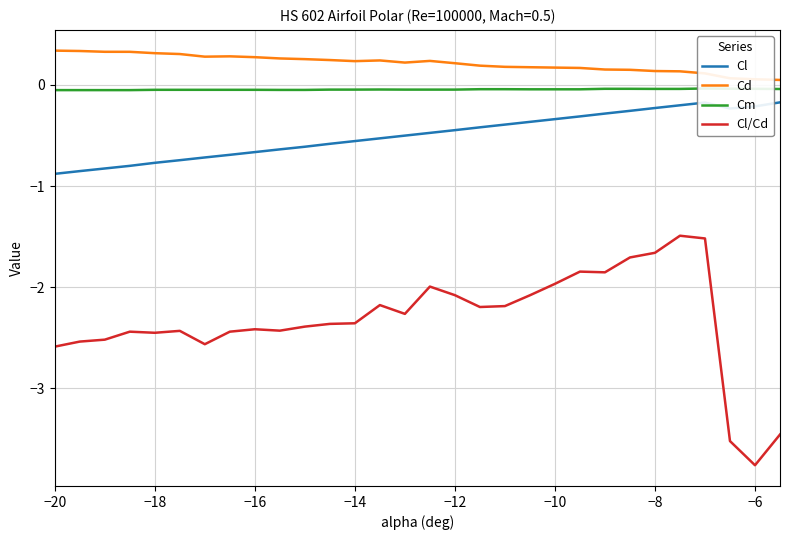

Reading left to right, transcribe all the data shown in this chart.

Cl: -0.9	-0.9	-0.8	-0.8	-0.8	-0.7	-0.7	-0.7	-0.7	-0.6	-0.6	-0.6	-0.6	-0.5	-0.5	-0.5	-0.4	-0.4	-0.4	-0.4	-0.3	-0.3	-0.3	-0.3	-0.2	-0.2	-0.2	-0.2	-0.2	-0.2
Cd: 0.3	0.3	0.3	0.3	0.3	0.3	0.3	0.3	0.3	0.3	0.3	0.2	0.2	0.2	0.2	0.2	0.2	0.2	0.2	0.2	0.2	0.2	0.2	0.1	0.1	0.1	0.1	0.1	0.1	0.0
Cm: -0.1	-0.1	-0.1	-0.1	-0.0	-0.0	-0.0	-0.0	-0.0	-0.0	-0.0	-0.0	-0.0	-0.0	-0.0	-0.0	-0.0	-0.0	-0.0	-0.0	-0.0	-0.0	-0.0	-0.0	-0.0	-0.0	-0.0	-0.0	-0.0	-0.0
Cl/Cd: -2.6	-2.5	-2.5	-2.4	-2.5	-2.4	-2.6	-2.4	-2.4	-2.4	-2.4	-2.4	-2.4	-2.2	-2.3	-2.0	-2.1	-2.2	-2.2	-2.1	-2.0	-1.8	-1.9	-1.7	-1.7	-1.5	-1.5	-3.5	-3.8	-3.5